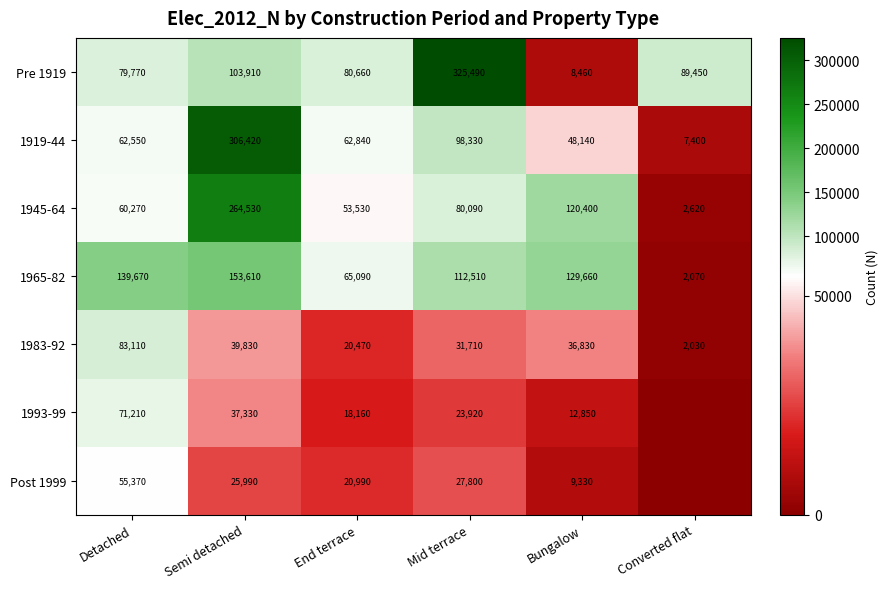

How many values in the 1919-44 series are below 62840?

3